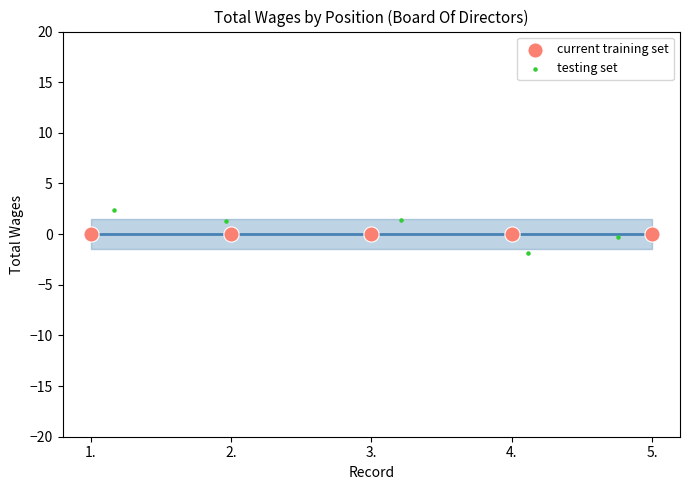

Which series contains the highest Y value?

testing set